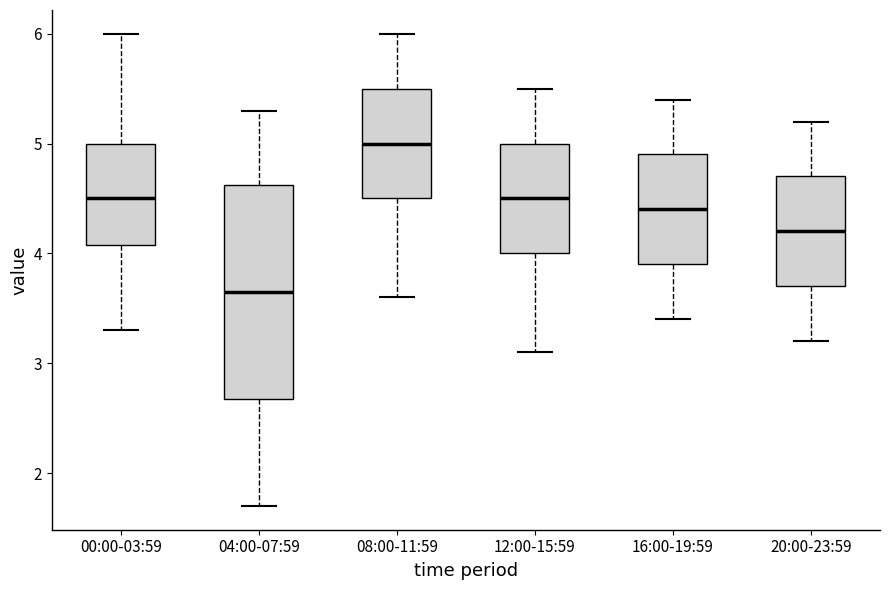

Where does the upper whisker of the box for 20:00-23:59 end on the y-axis? The values are not printed on the chart, so give them approximately, as read against the axis.

5.2